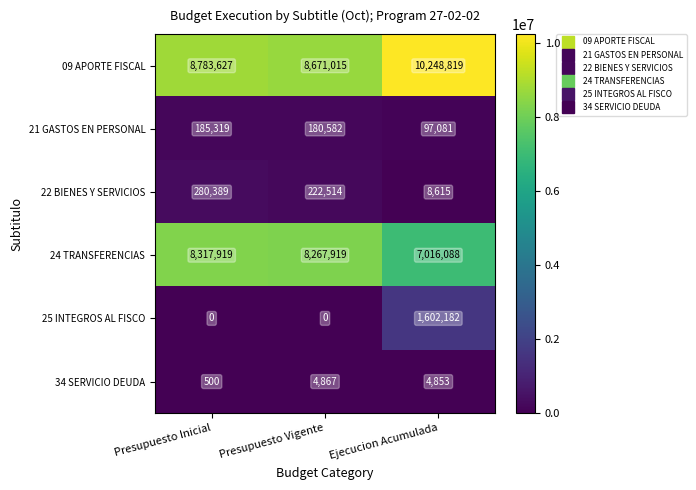

Reading left to right, extract all data points from this chart.

09 APORTE FISCAL: 8783627	8671015	10248819
21 GASTOS EN PERSONAL: 185319	180582	97081
22 BIENES Y SERVICIOS: 280389	222514	8615
24 TRANSFERENCIAS: 8317919	8267919	7016088
25 INTEGROS AL FISCO: 0	0	1602182
34 SERVICIO DEUDA: 500	4867	4853